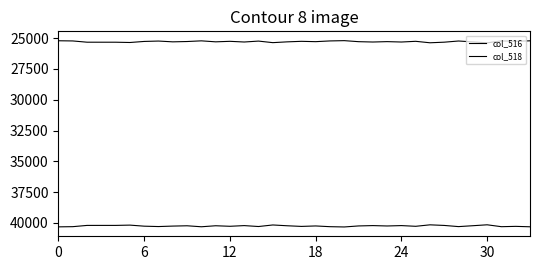

Does the chart have visible grid lines?

No